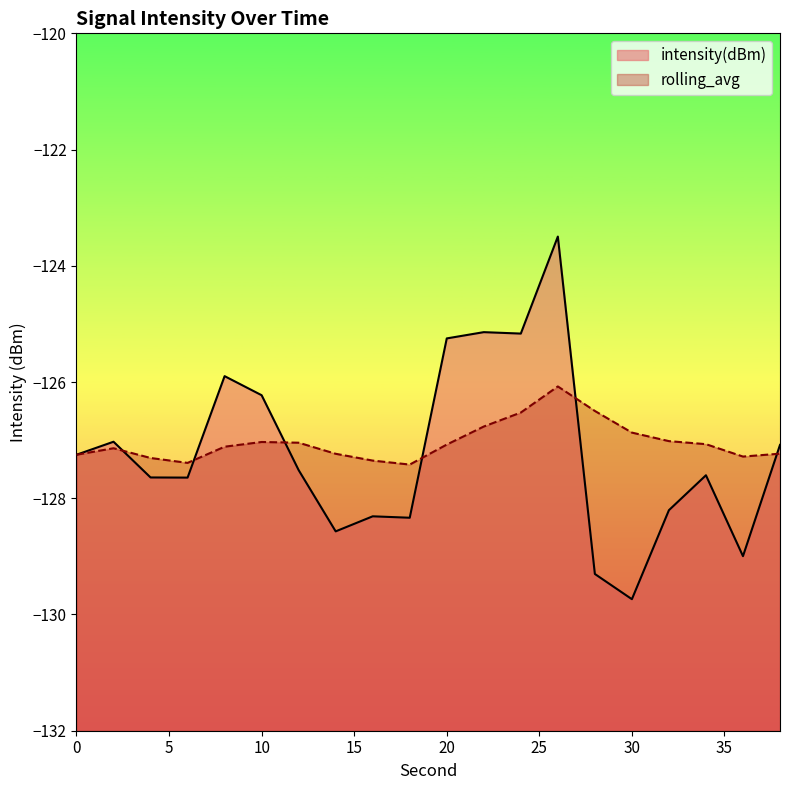

List the series in order of their overall mean, highest first.

rolling_avg, intensity(dBm)